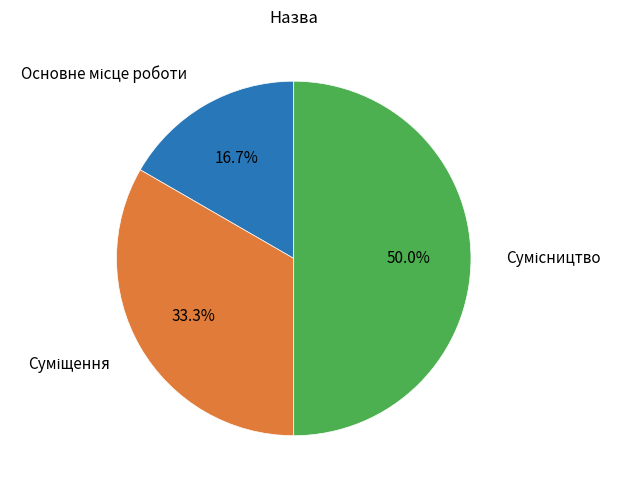

Is there any slice that represents more than half of the pie?

No